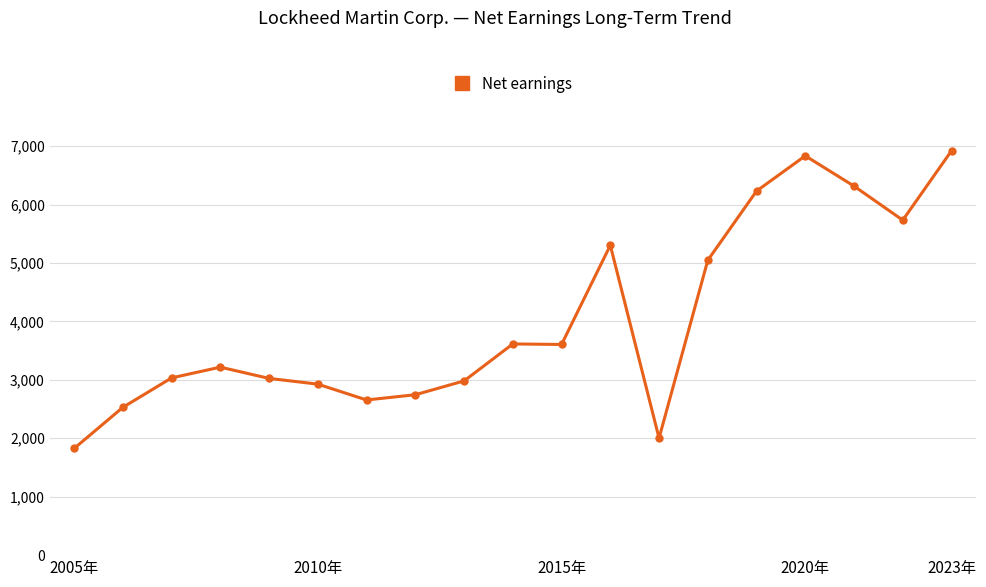

What is the sum of all values?

76534